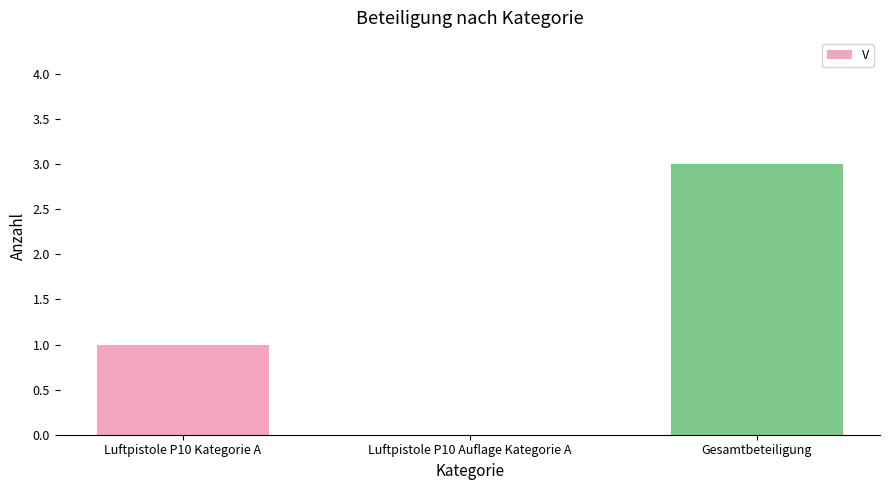

Are the bars horizontal?

No